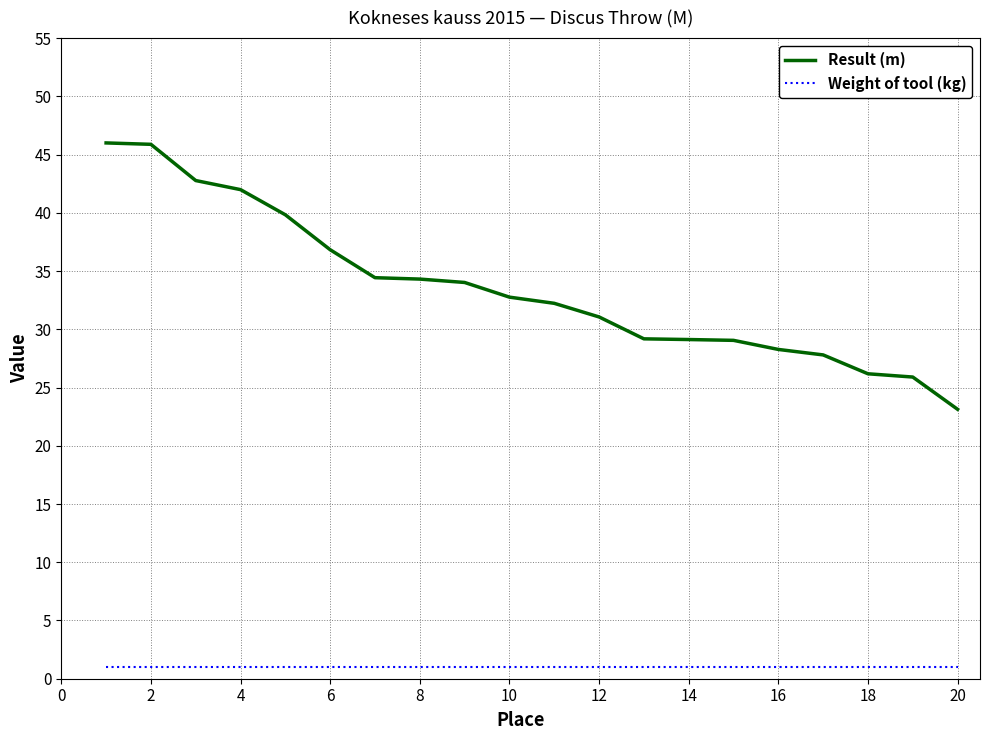

What are all the series names shown in the legend?

Result (m), Weight of tool (kg)